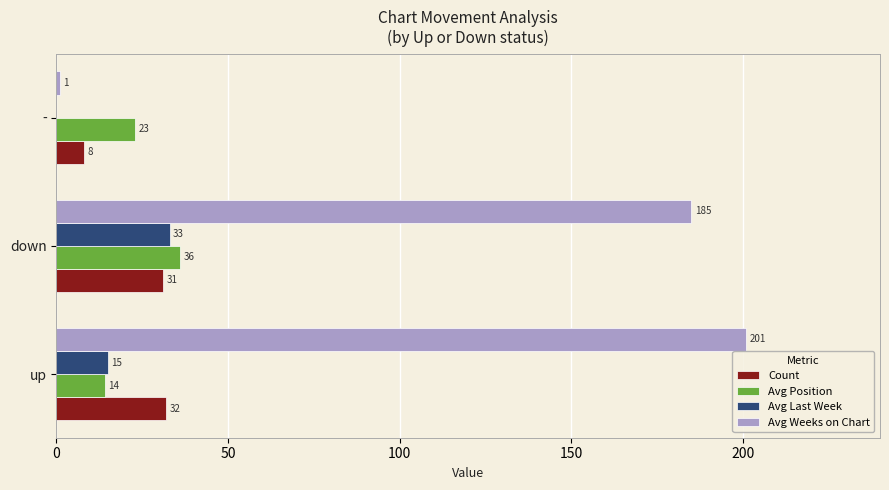

At which category is the sum across all series the highest?

down